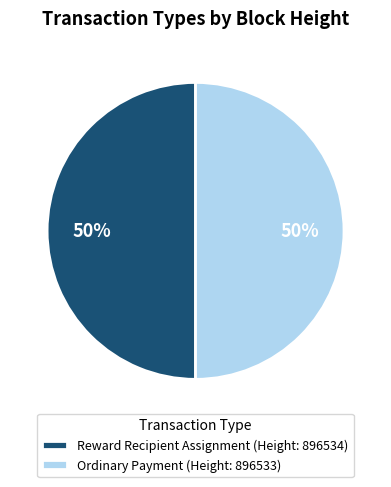

To the nearest percent, what percentage of the pie is Reward Recipient Assignment (Height: 896534)?

50%